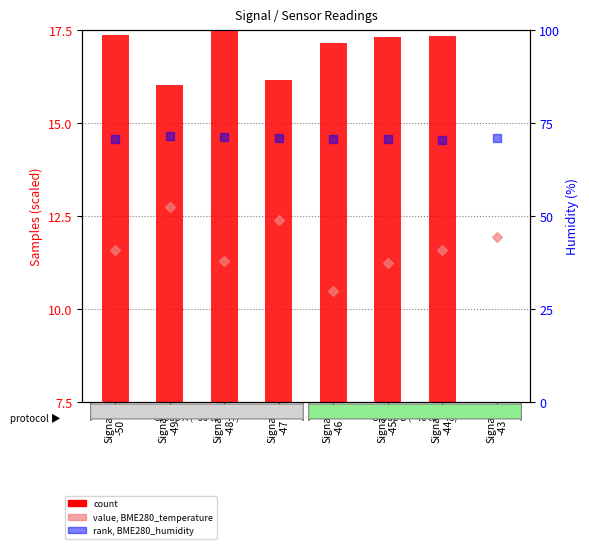

What is the total value across all series at Signal
-50?

129.2